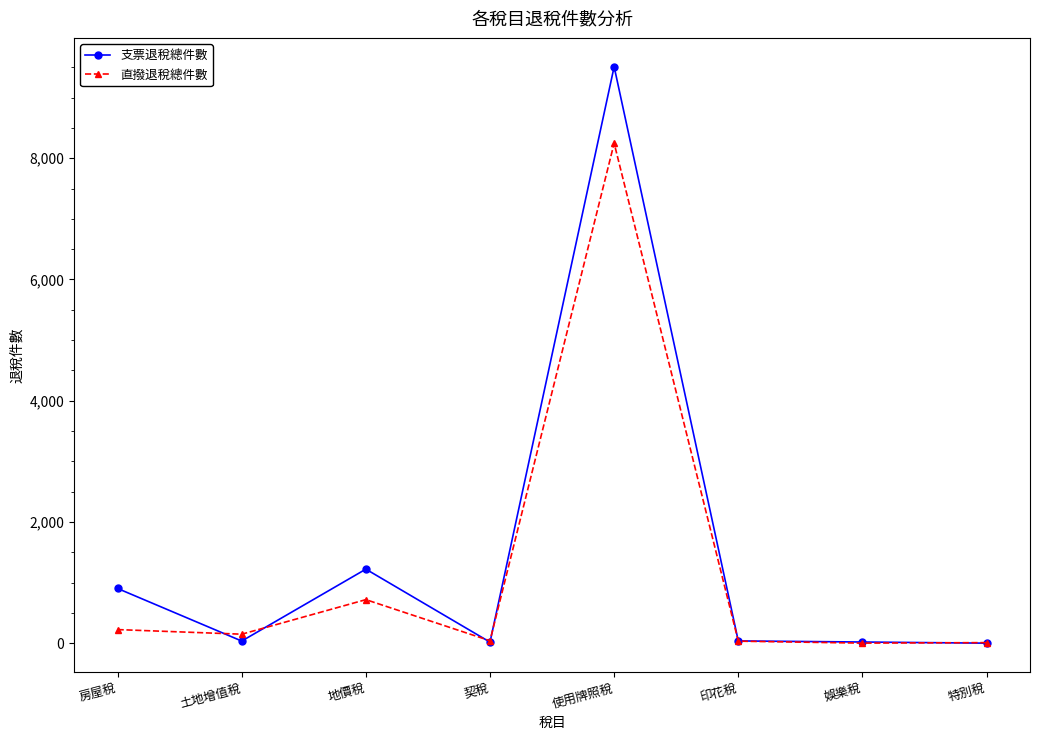

What is the greatest value displayed?

9509